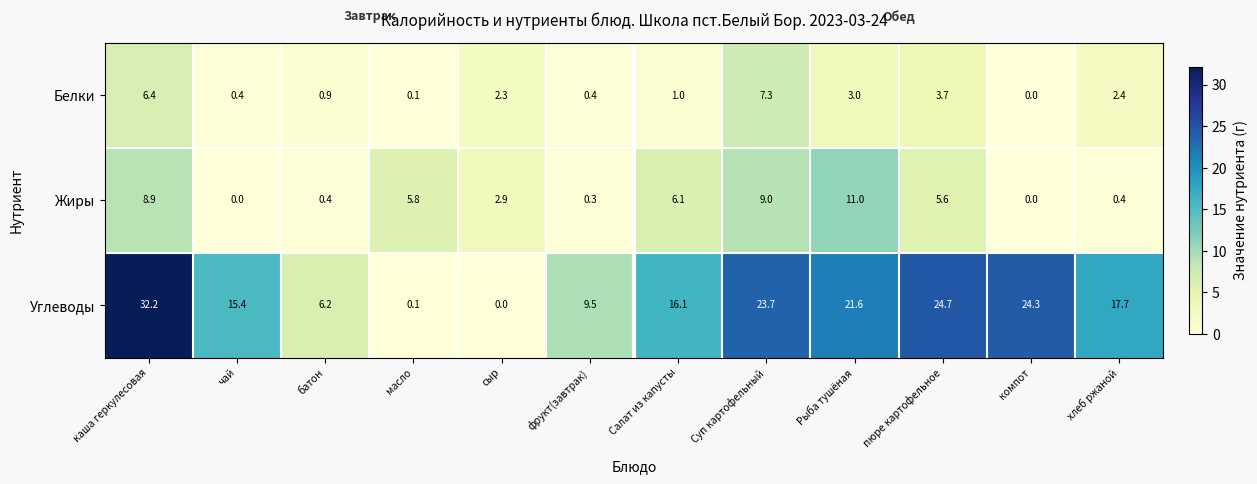

What is the sum of the Углеводы values at масло and Рыба тушёная?

21.7